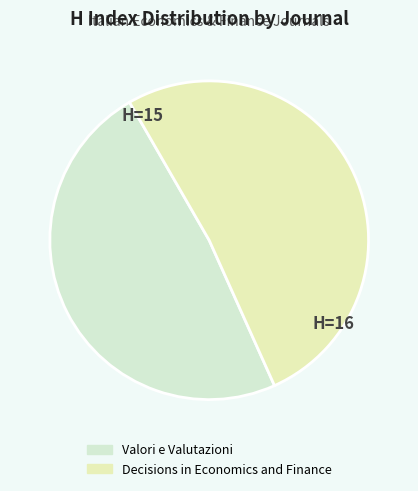

To the nearest percent, what portion does Valori e Valutazioni represent?

48%